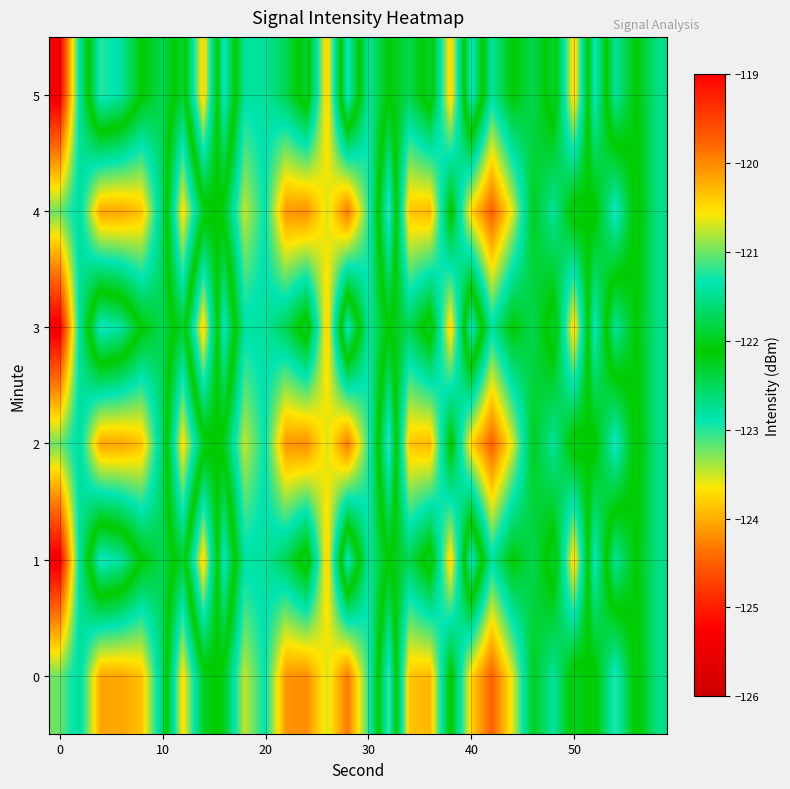

How many categories are shown in the chart?

30